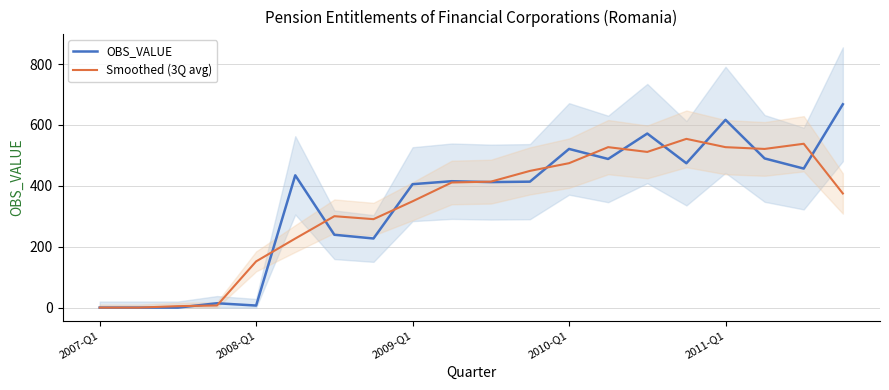

Which series has the largest total across all categories?

OBS_VALUE